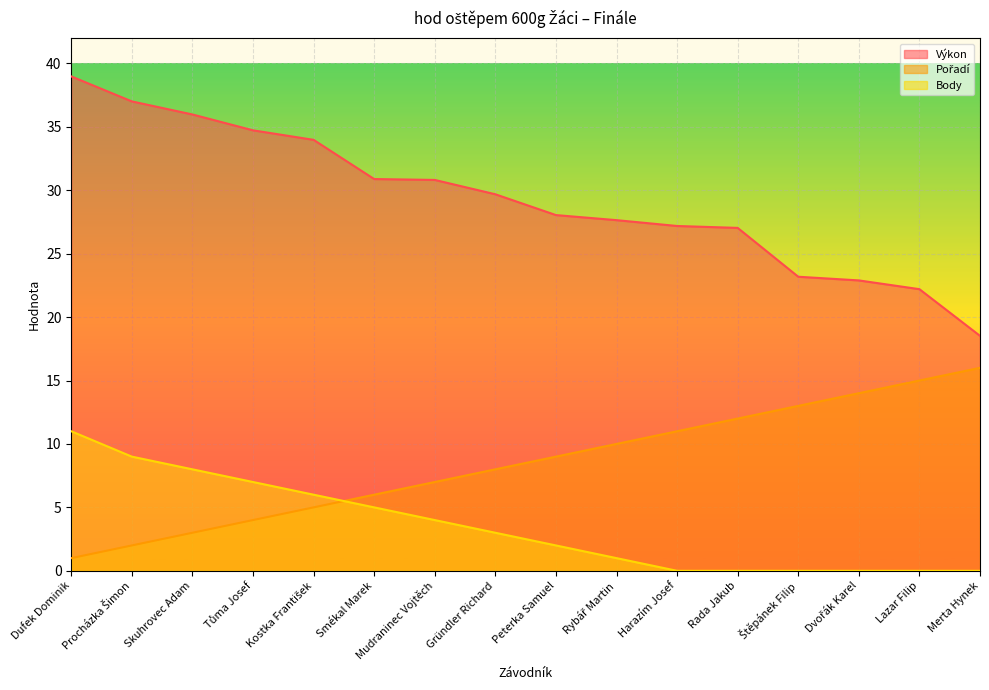

What is the difference between the highest and lowest values at Dvořák Karel?

22.9